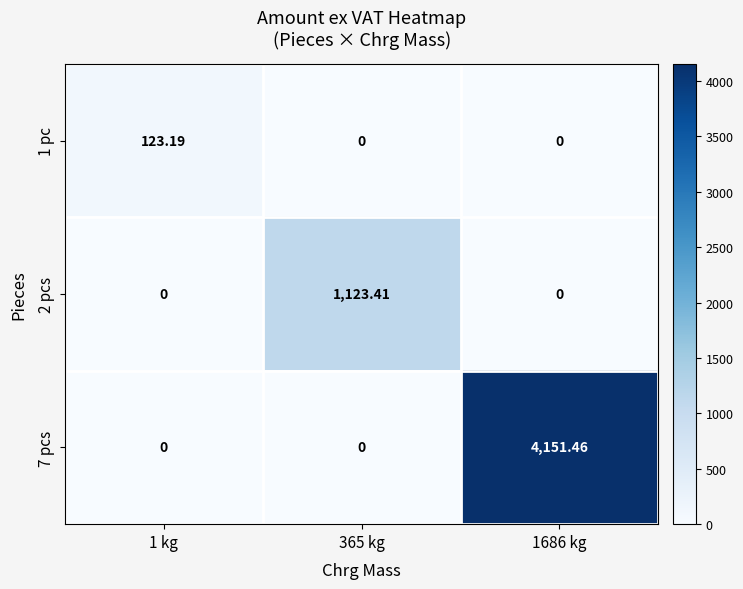

How many data points does each series have?

3